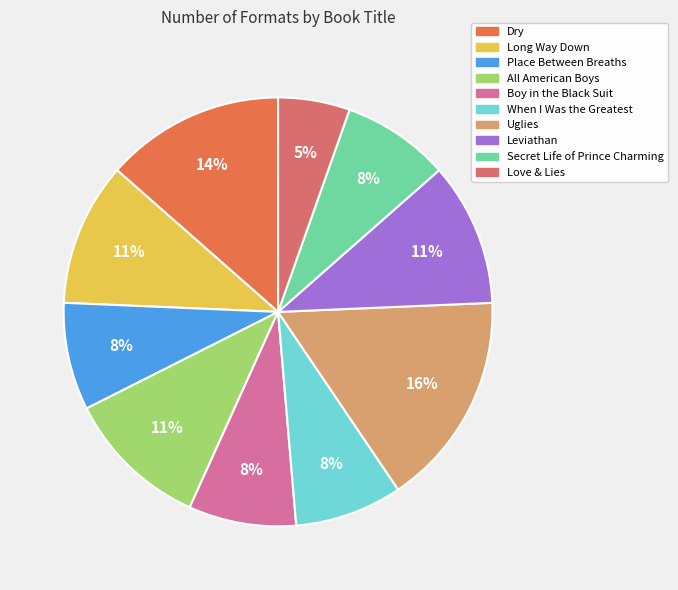

What portion of the pie excludes All American Boys?

89.2%